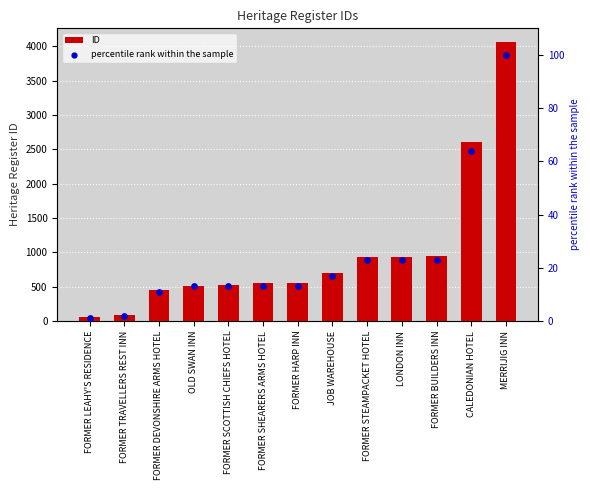

What are all the series names shown in the legend?

ID, percentile rank within the sample